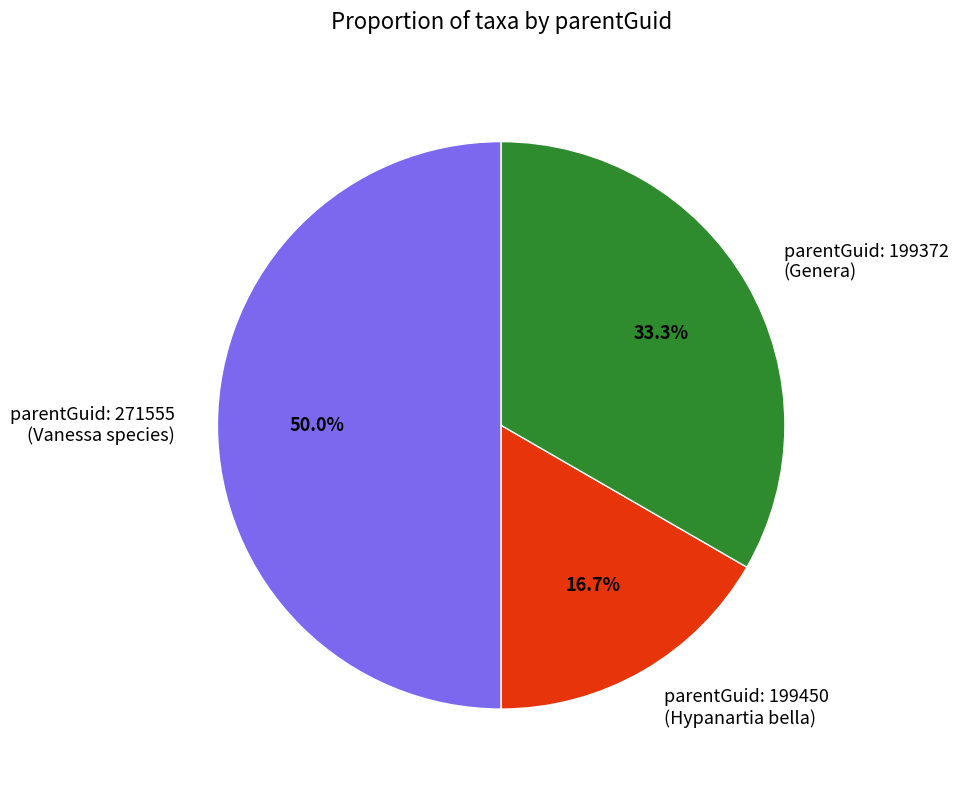

Which slice is the smallest?

parentGuid: 199450 (Hypanartia bella)